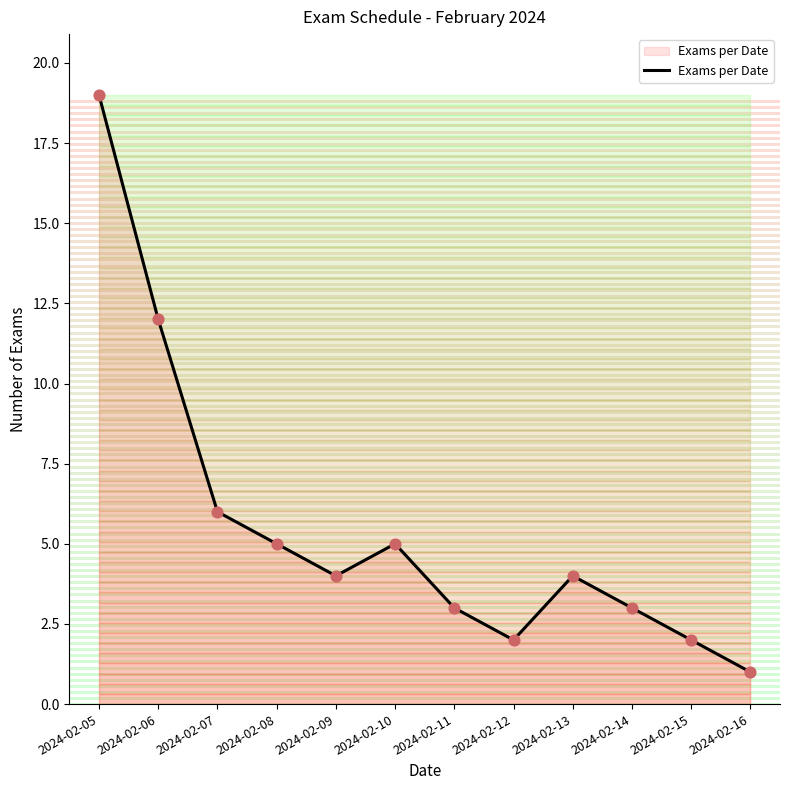

Which has a higher value, 2024-02-09 or 2024-02-10?

2024-02-10